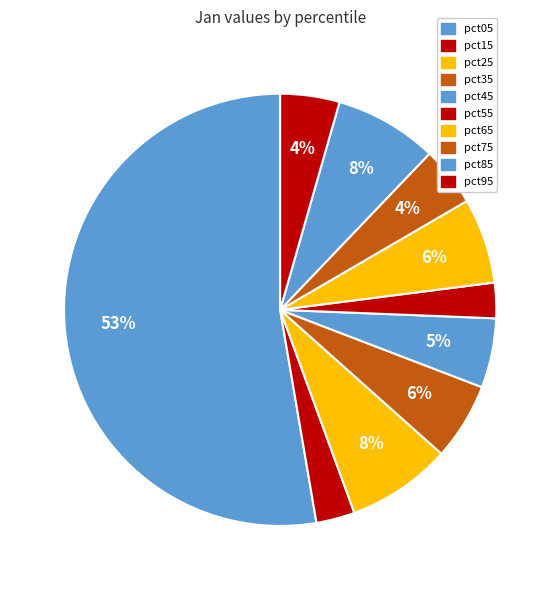

To the nearest percent, what is the combined percentage of pct15 and pct85?

11%